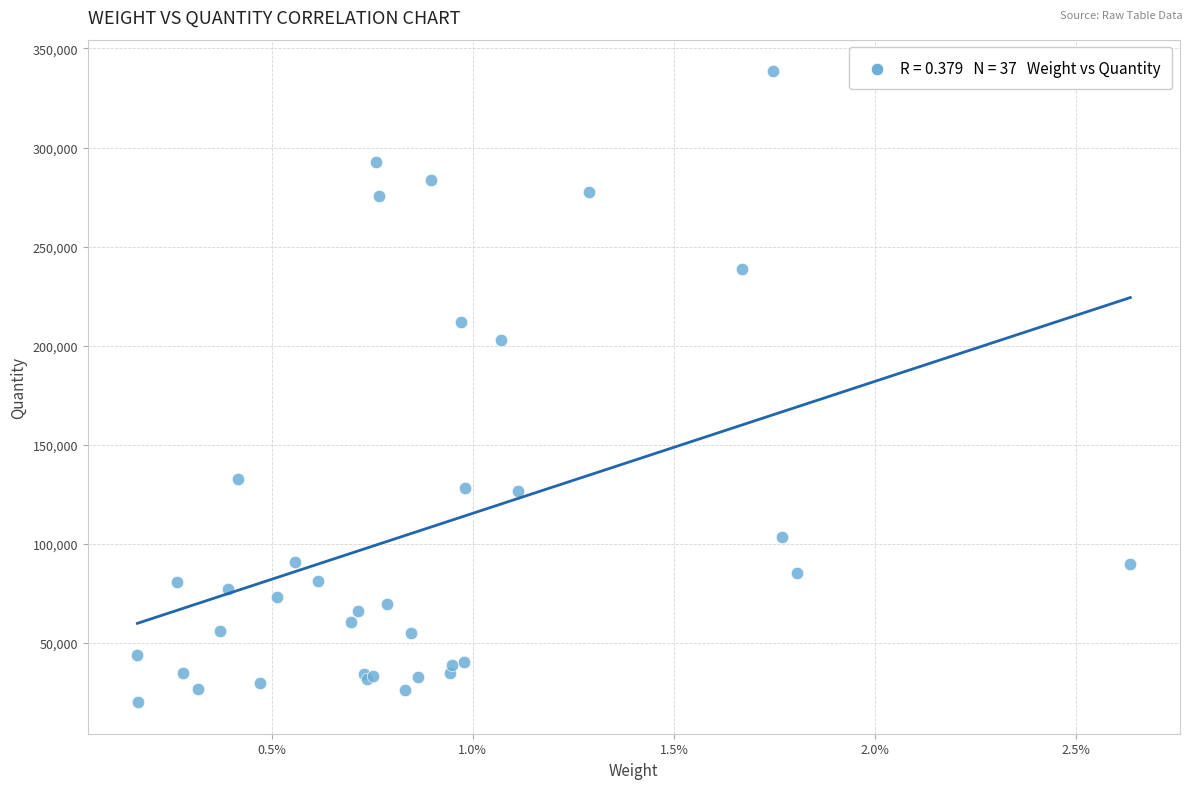

What Y value in the scatter plot is closest to 179253?

202723